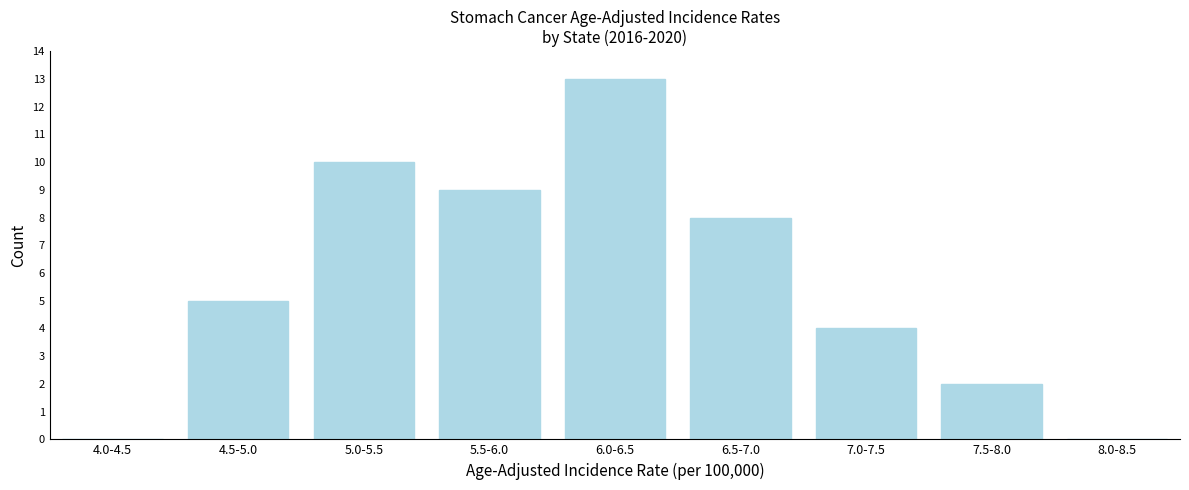

Reading left to right, extract all data points from this chart.

4.0-4.5=0	4.5-5.0=5	5.0-5.5=10	5.5-6.0=9	6.0-6.5=13	6.5-7.0=8	7.0-7.5=4	7.5-8.0=2	8.0-8.5=0